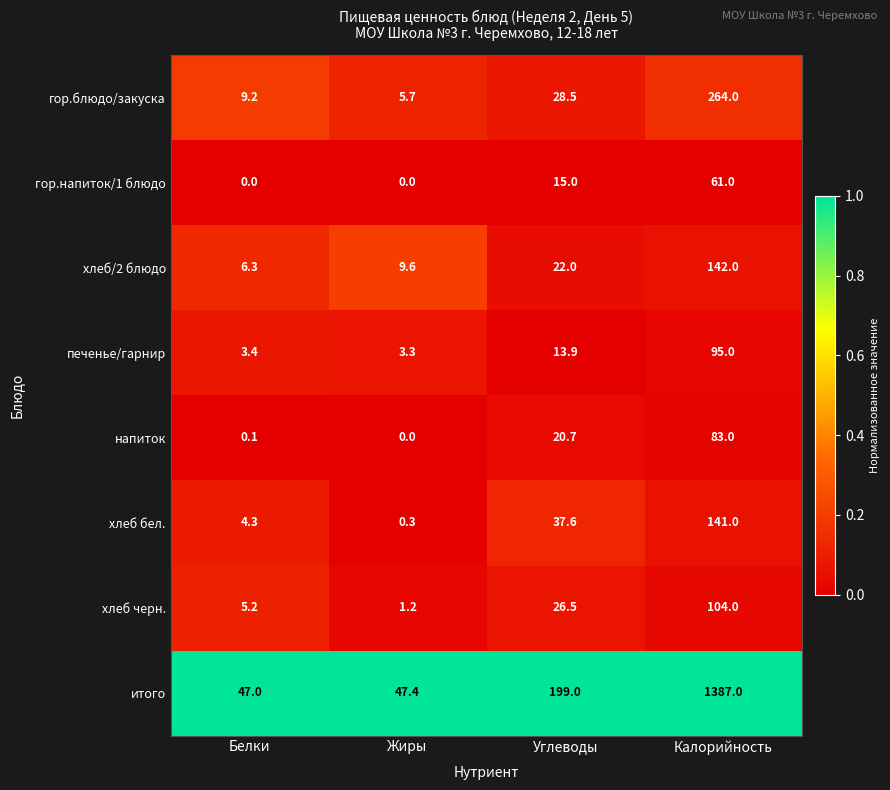

At which label does гор.блюдо/закуска first exceed 28?

Углеводы